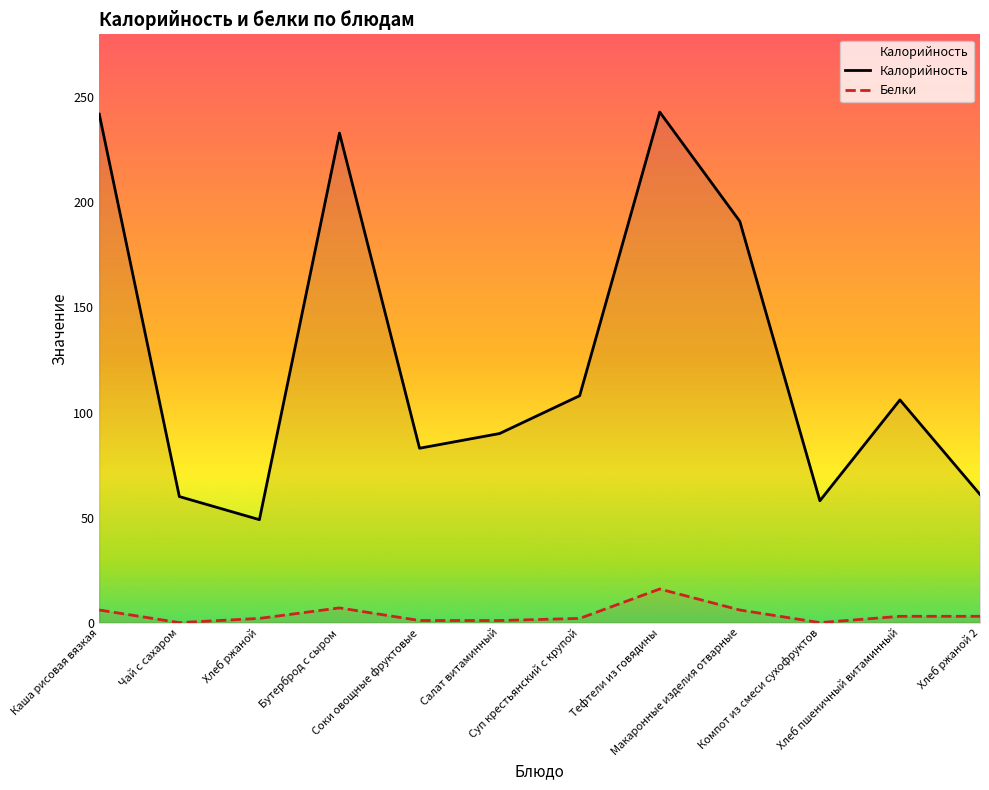

Which series has the largest total across all categories?

Калорийность